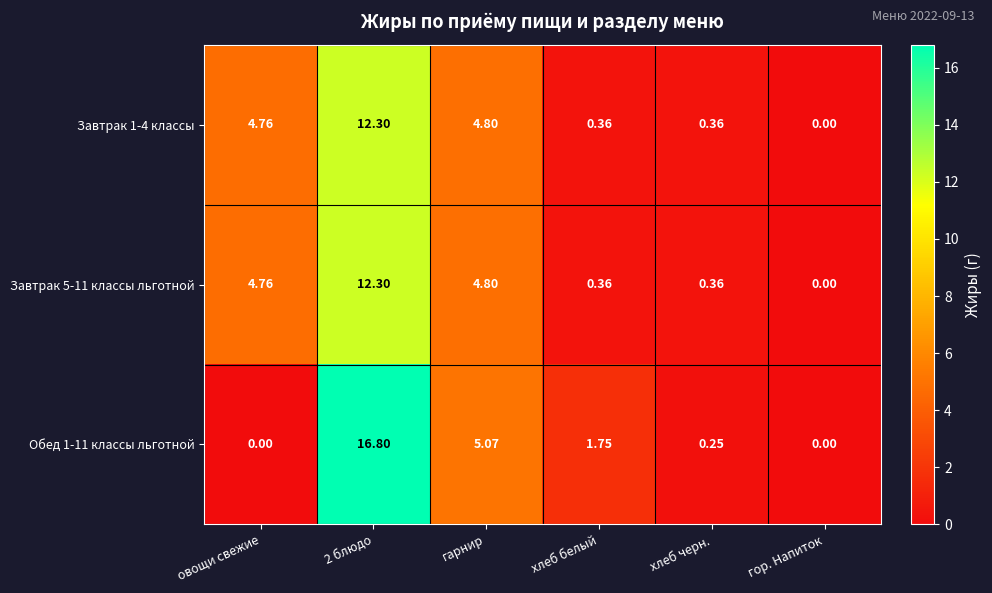

Where is Обед 1-11 классы льготной nearest to the value 8?

гарнир